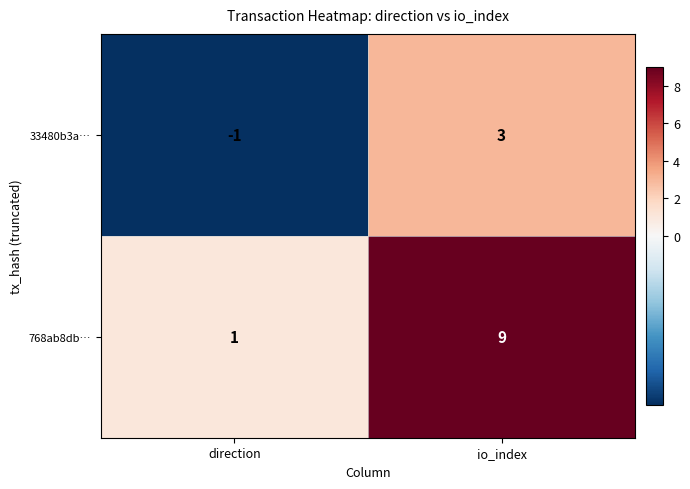

Reading right to left, list all the values displayed in this chart.

33480b3a…: io_index=3	direction=-1
768ab8db…: io_index=9	direction=1